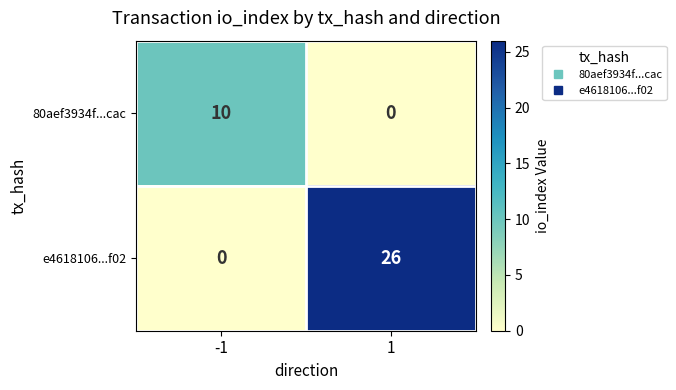

List the series in order of their overall mean, highest first.

e4618106...f02, 80aef3934f...cac